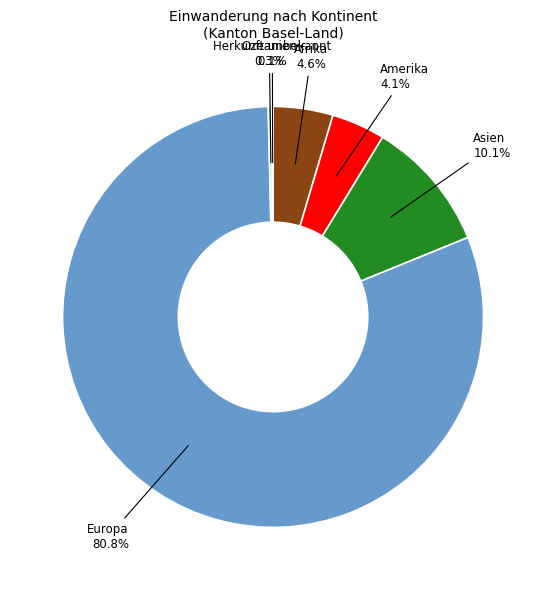

Is it true that Amerika is 18% of the pie?

False